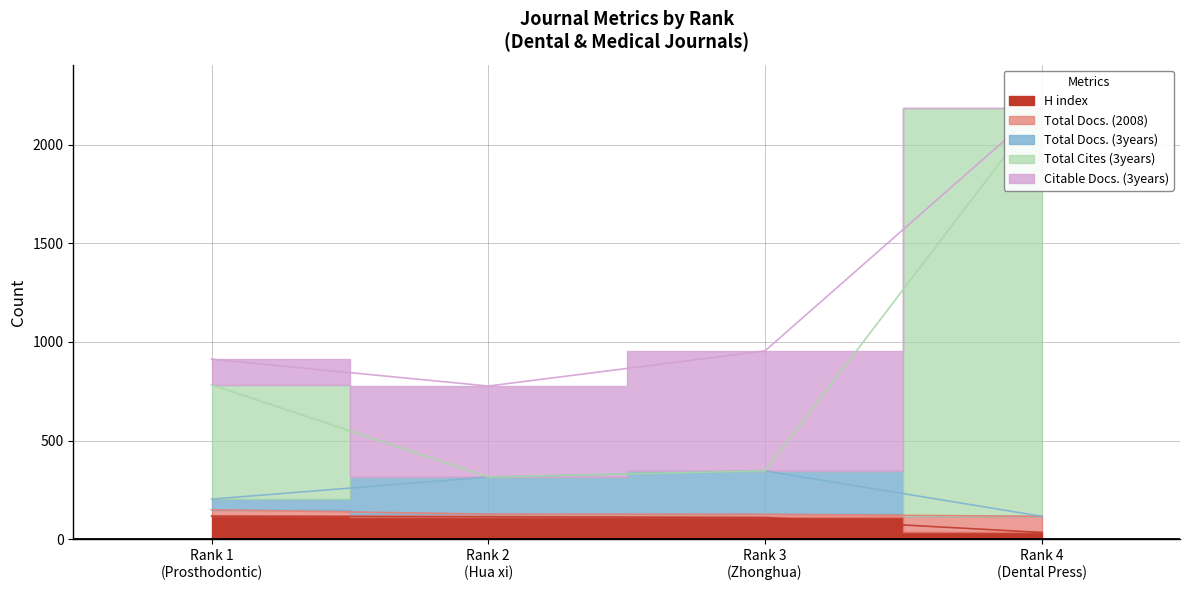

What is the approximate value of H index at Rank 4
(Dental Press), to the nearest 5?

35